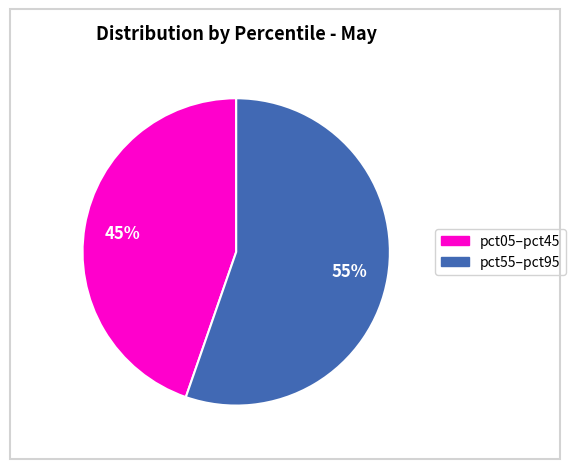

Is there a majority slice in this chart?

Yes